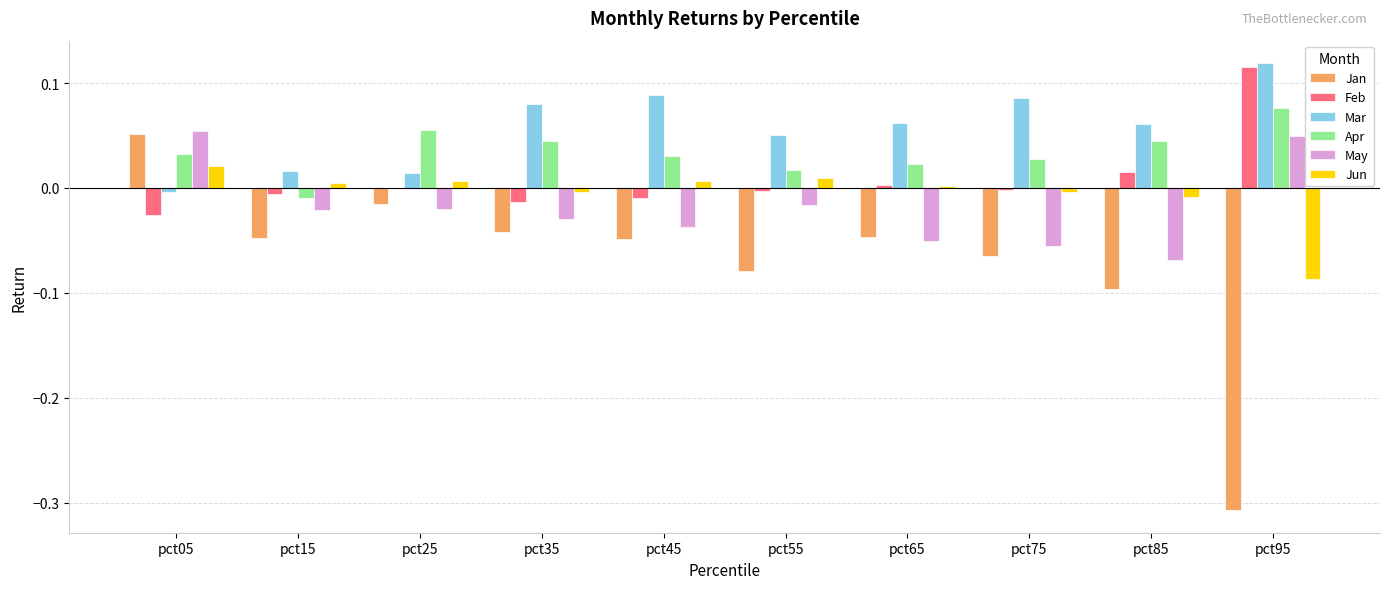

Is the value of Mar at pct35 greater than the value of Feb at pct25?

Yes